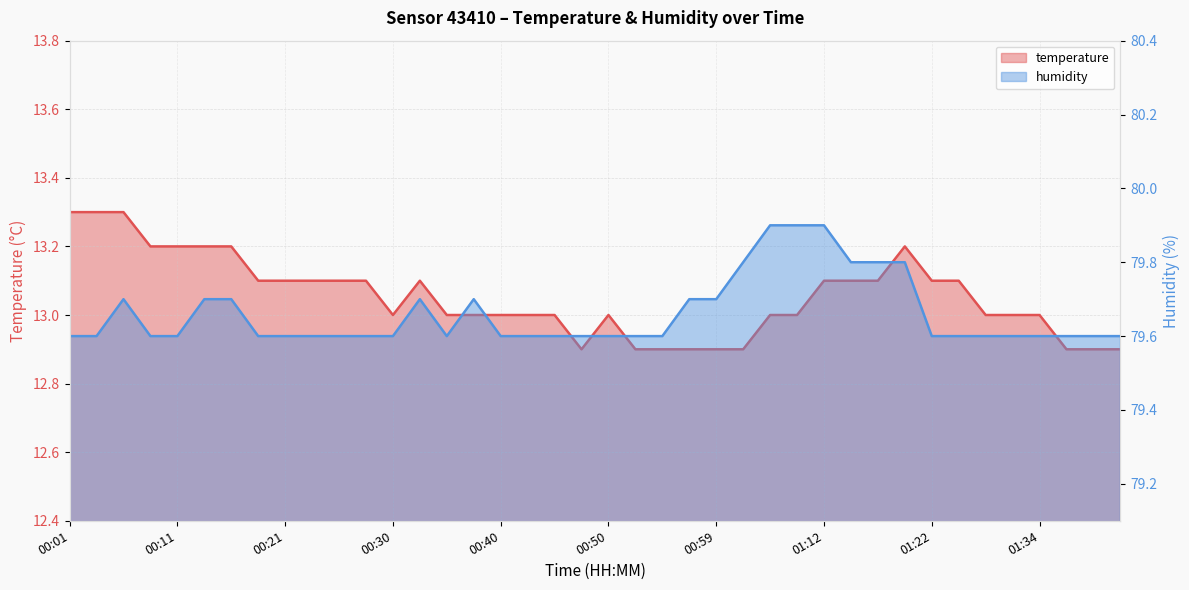

At how many categories does at least one series exceed 37?

40